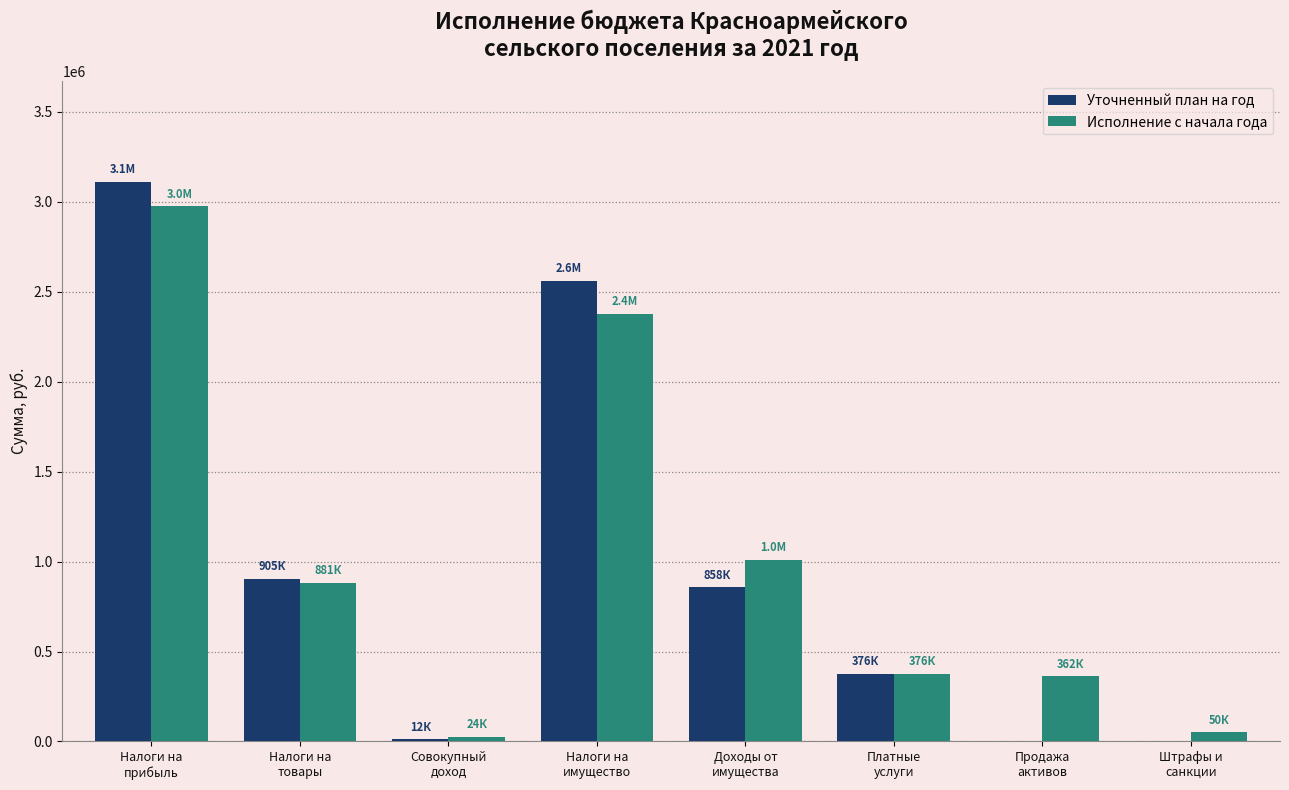

Is the value of Уточненный план на год at Налоги на
товары greater than the value of Исполнение с начала года at Доходы от
имущества?

No